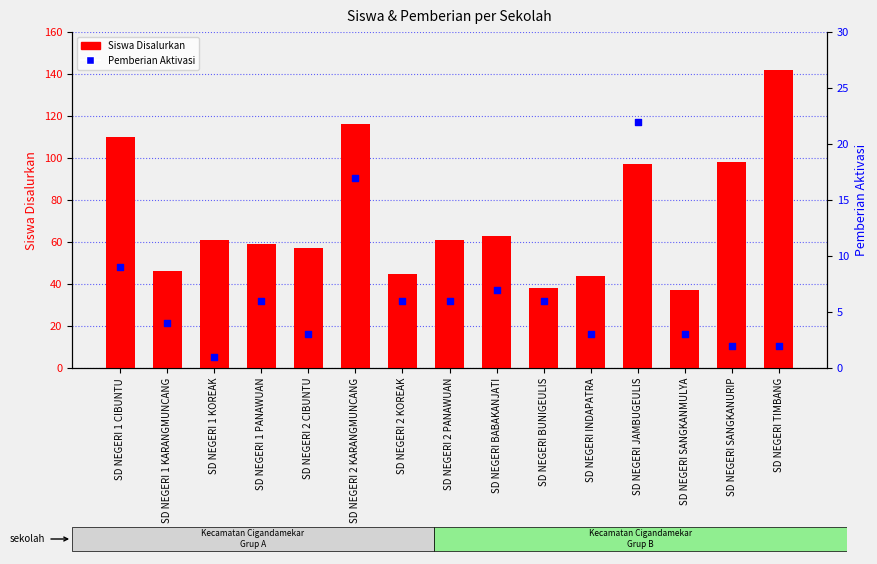

At how many categories does at least one series exceed 52?

10